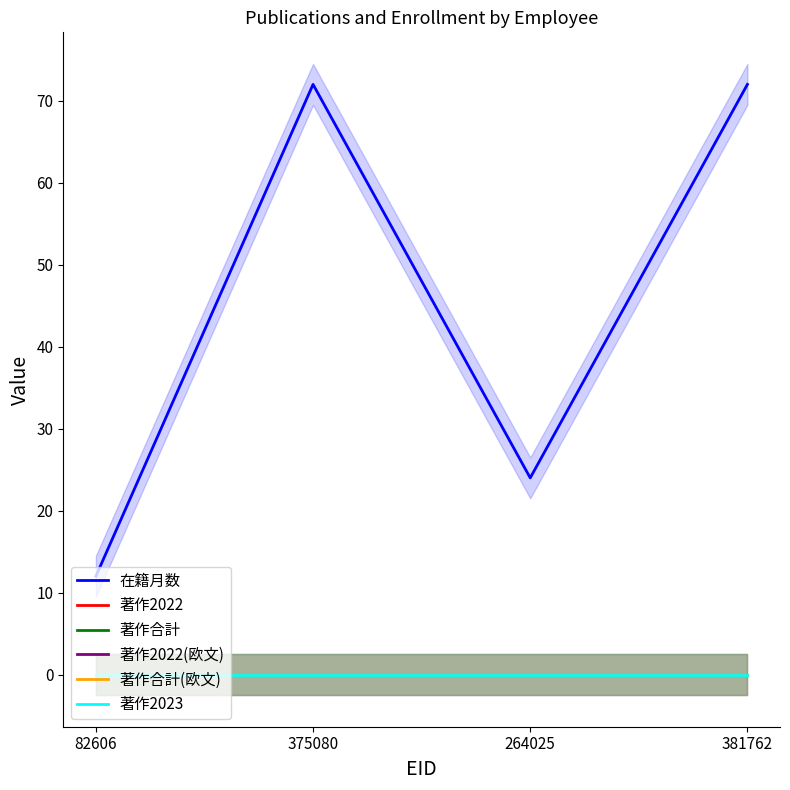

At how many categories does at least one series exceed 22?

3